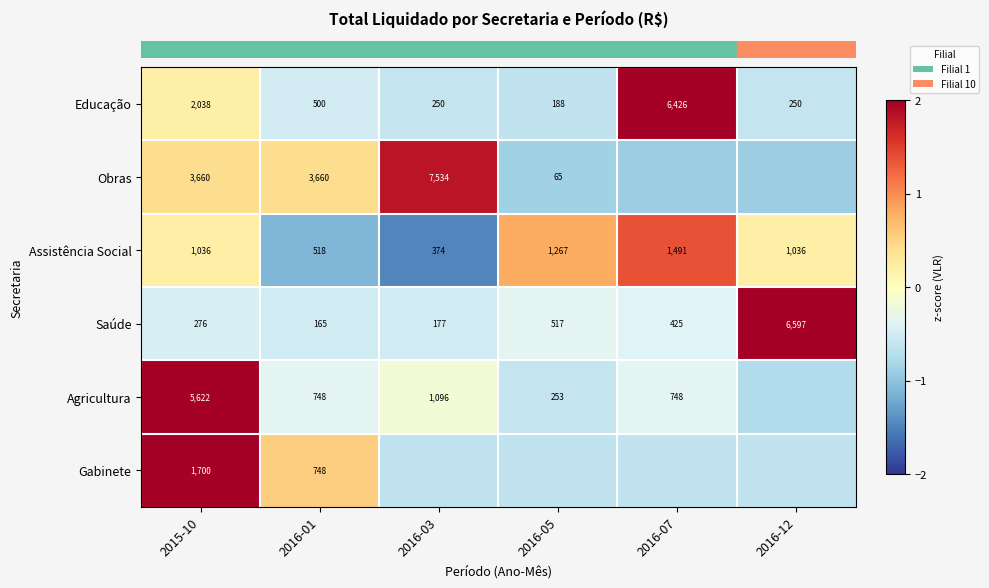

How many negative values does the row_0 series have?

4